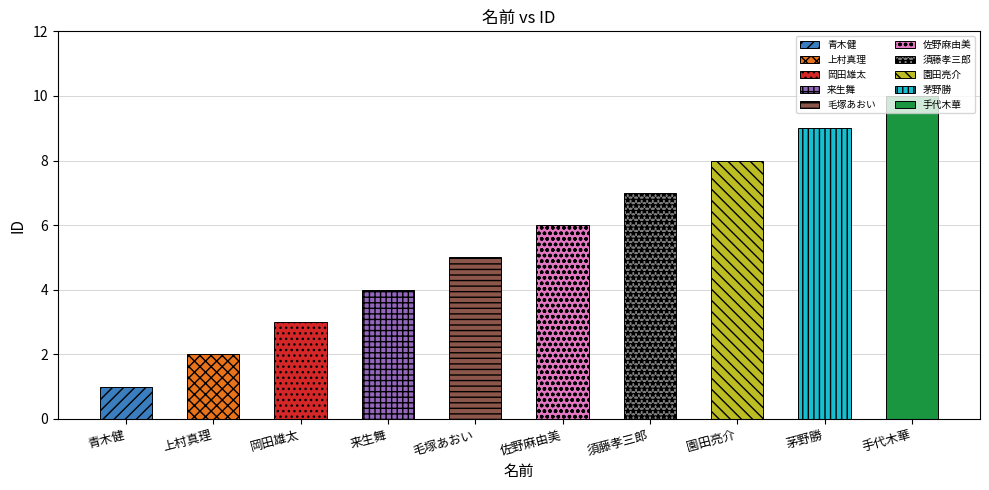

Is it true that the value at 上村真理 is 2?

True